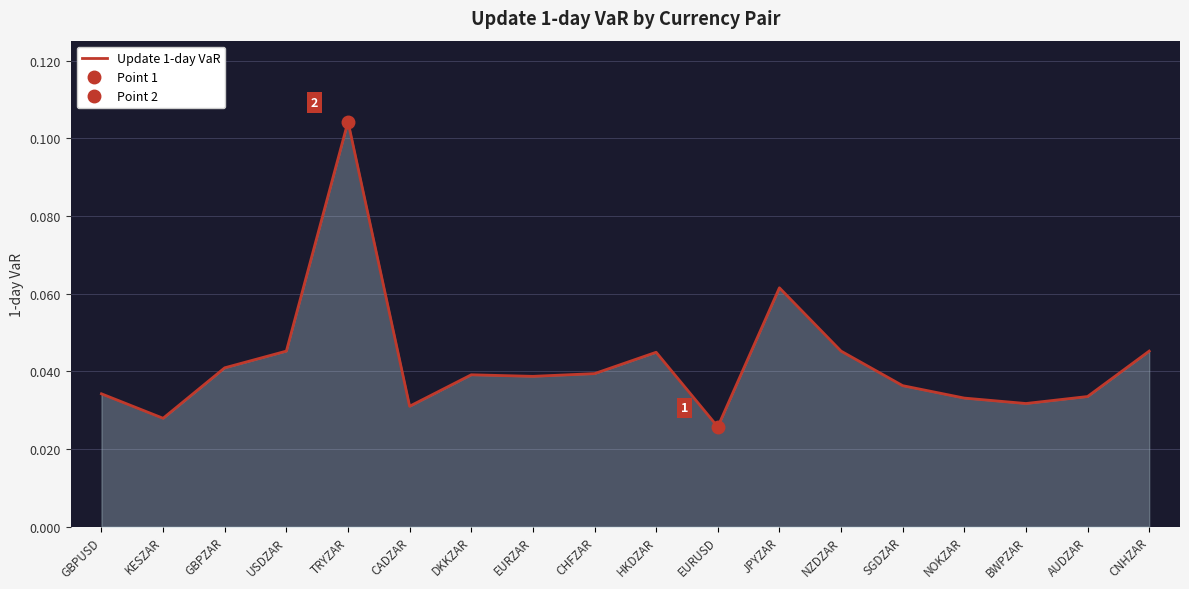

What position from the right is EURUSD?

8